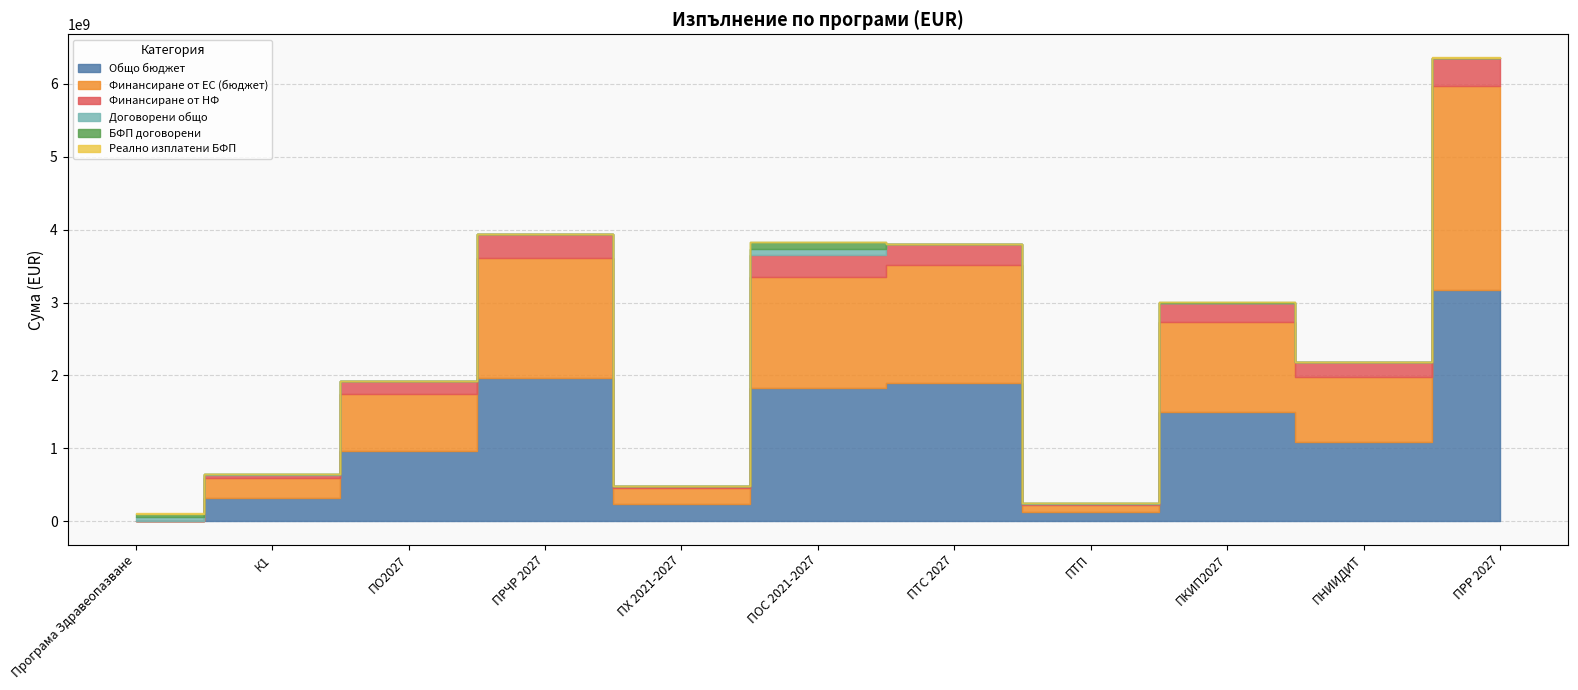

The Финансиране от ЕС (бюджет) series shows 2779123041.0 at ПТС 2027. True or false?

False